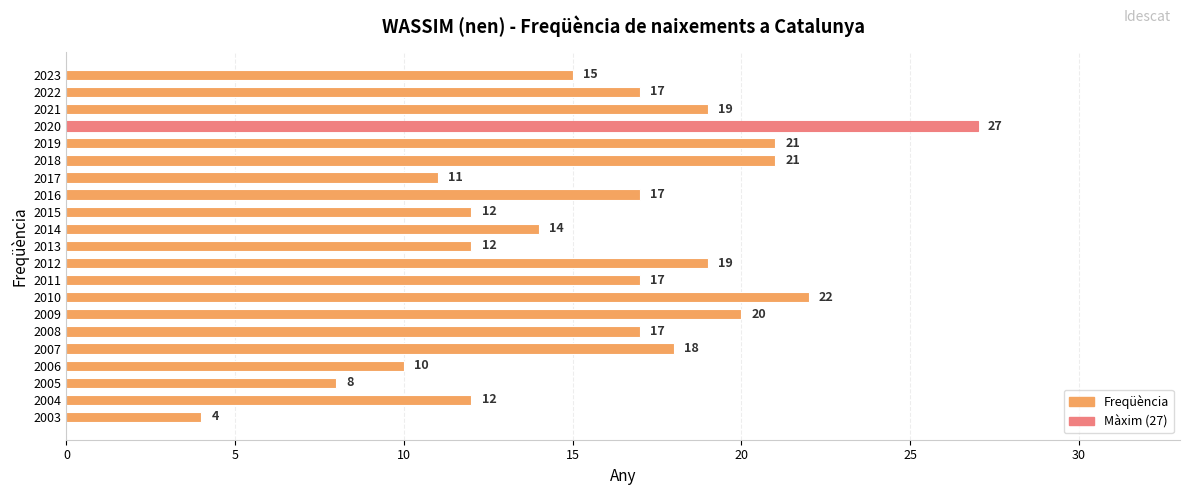

What is the average value?

16